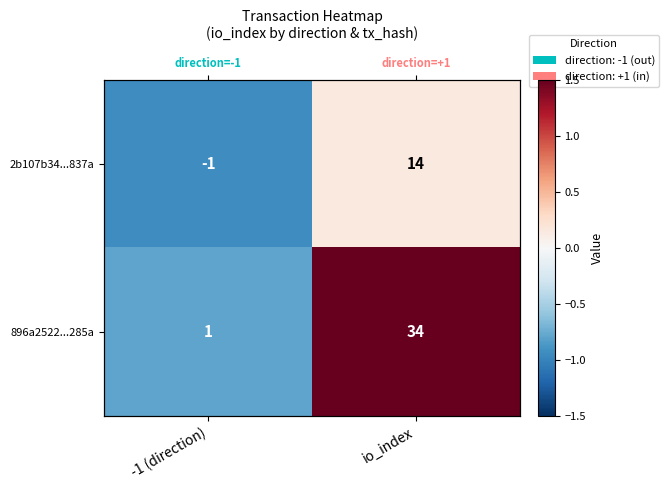

How many categories are shown in the chart?

2